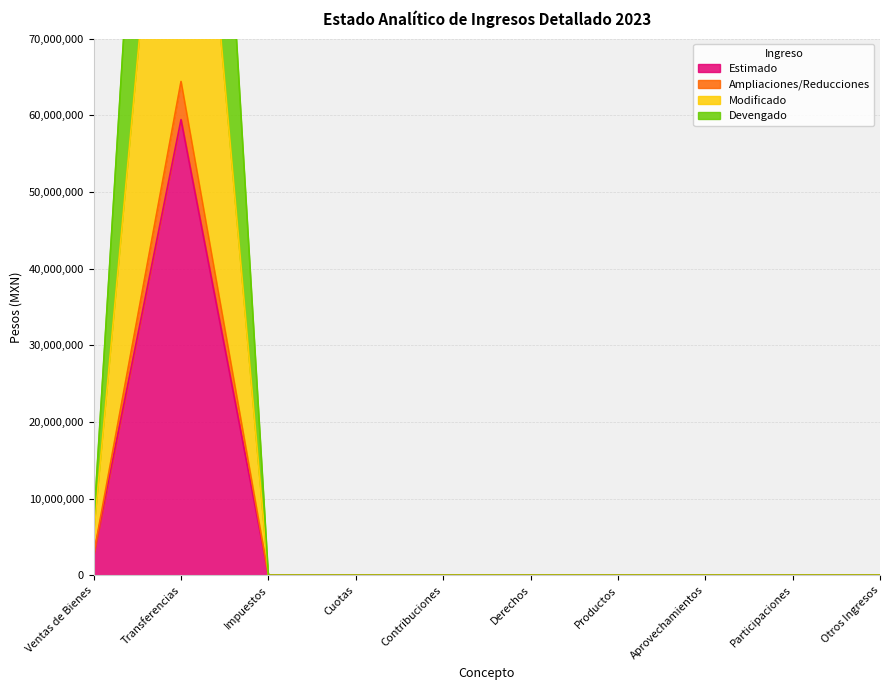

The Estimado series shows 59437632 at Transferencias. True or false?

True